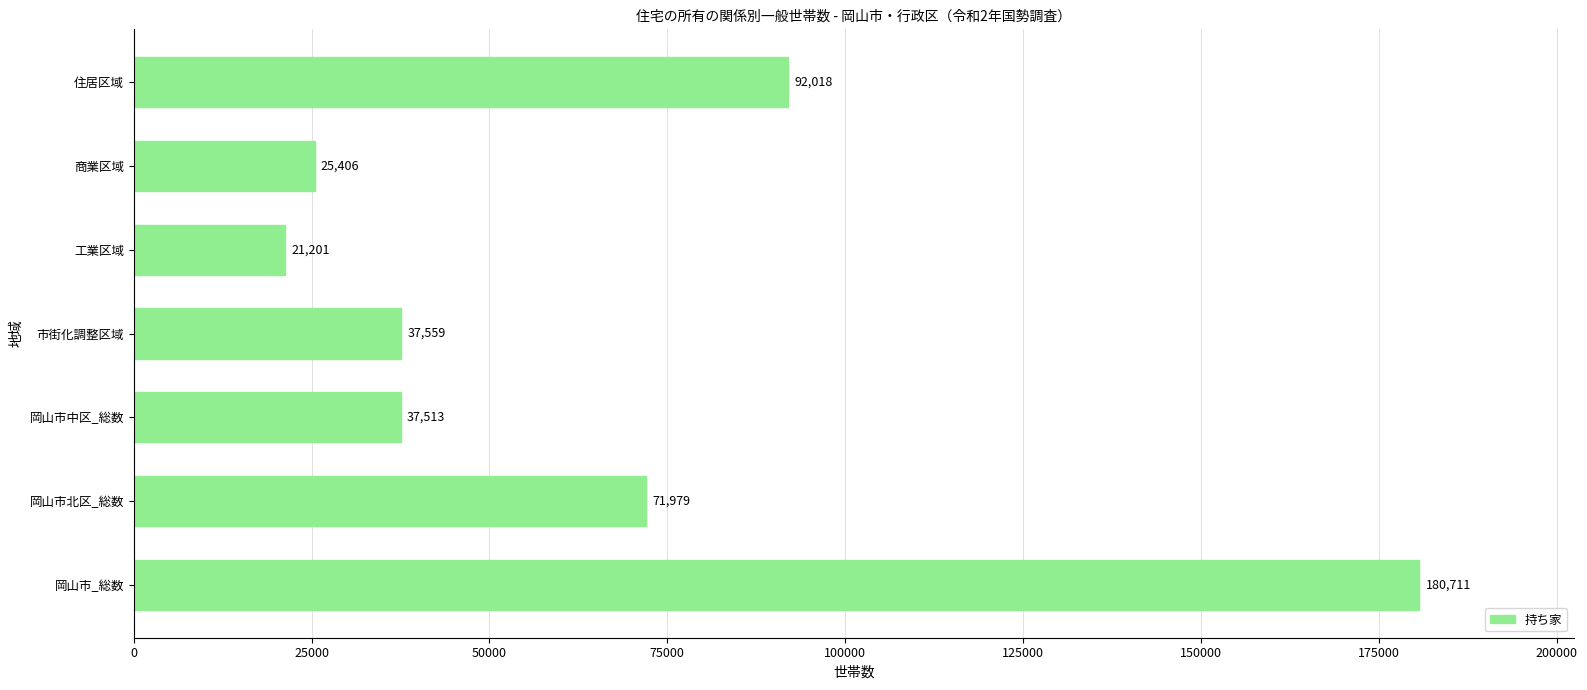

What is the difference between the maximum and minimum values?

159510